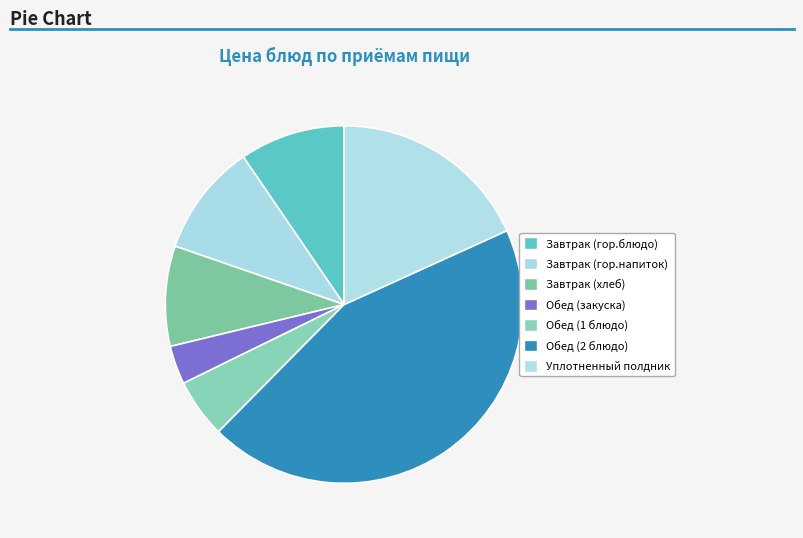

To the nearest percent, what is the average slice percentage?

14%